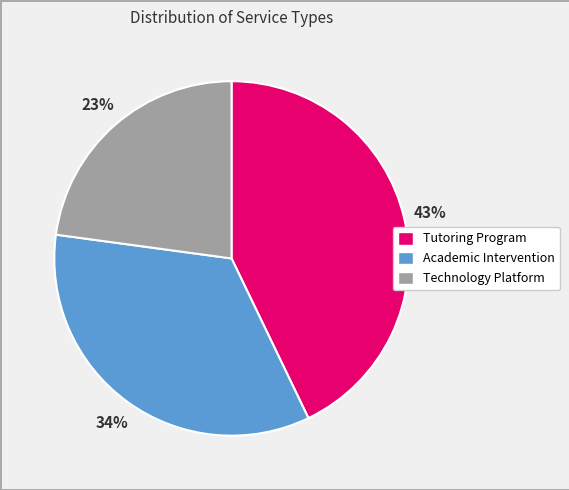

Between Technology Platform and Tutoring Program, which is larger?

Tutoring Program